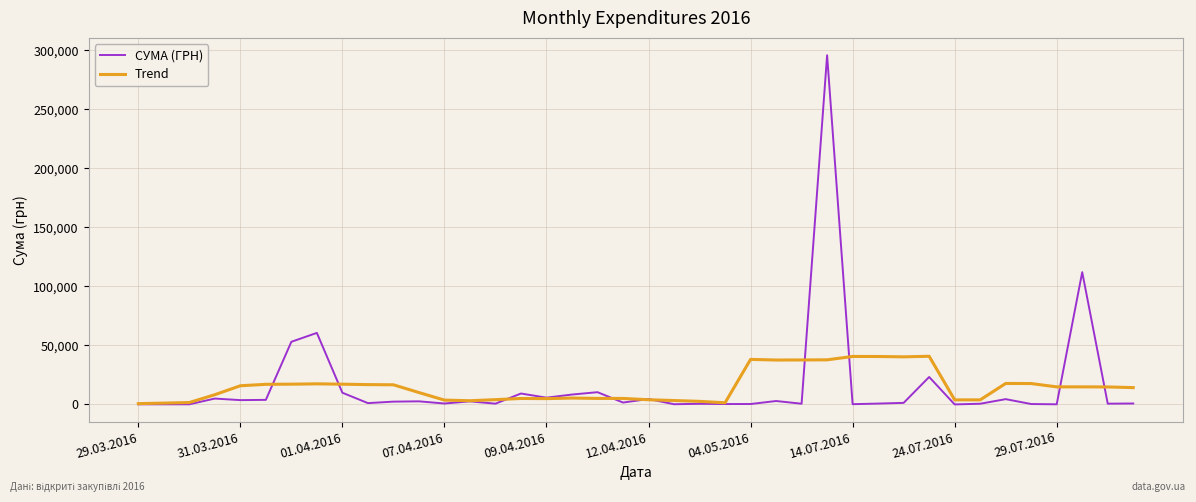

After their last crossing, which series has the higher values: СУМА (ГРН) or Trend?

Trend